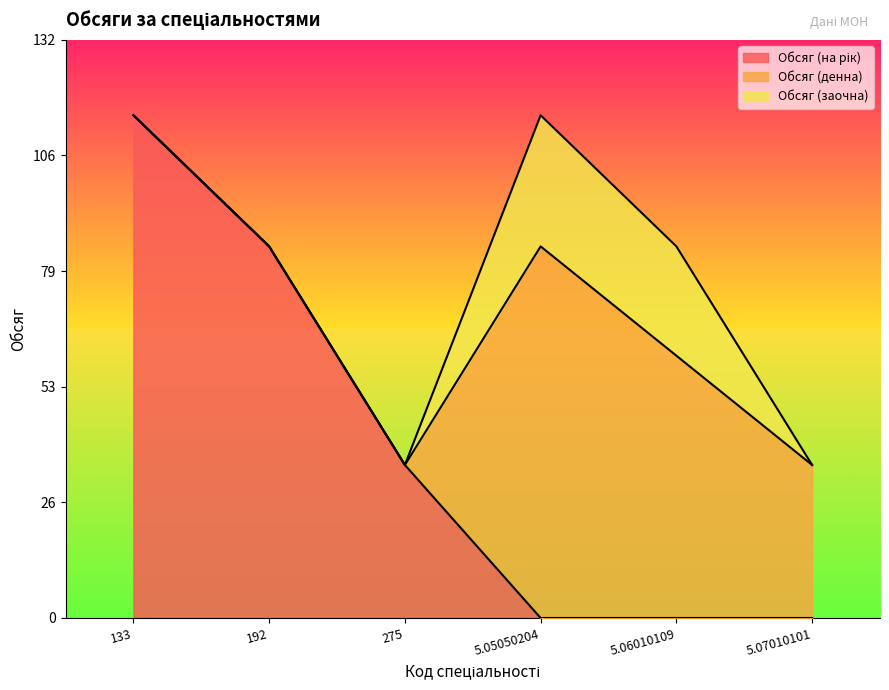

What is the label of the 1st point from the right?

5.07010101